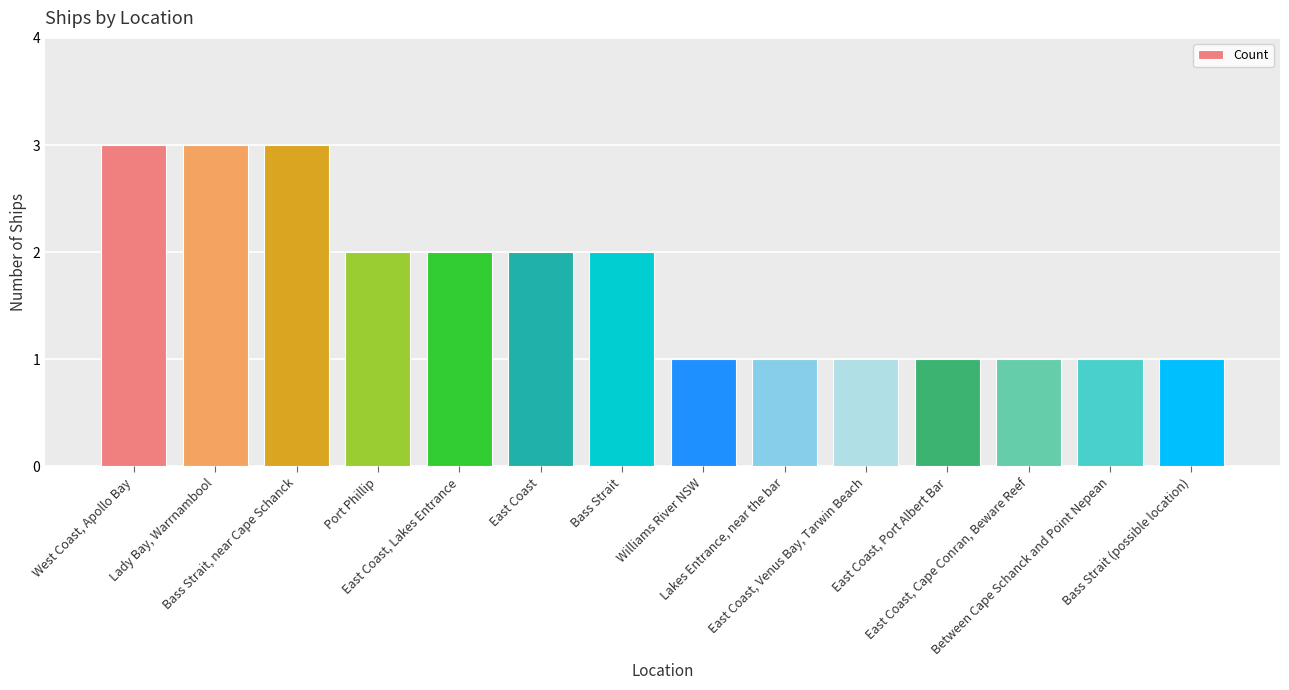

What is the maximum value shown in the chart?

3